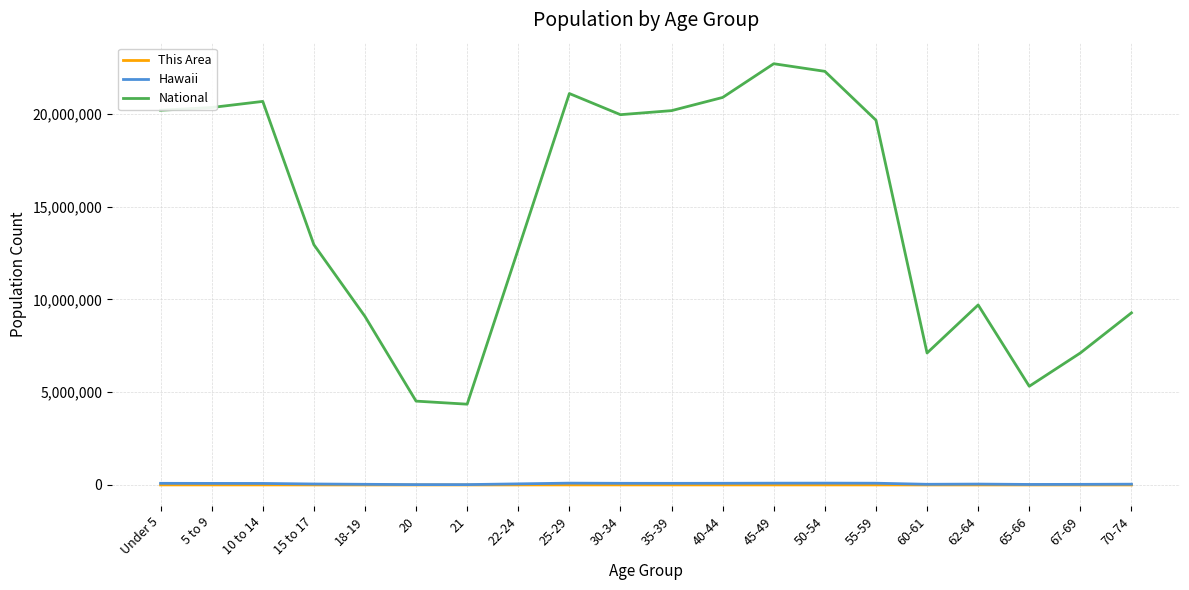

What is the maximum value shown in the chart?

22708591